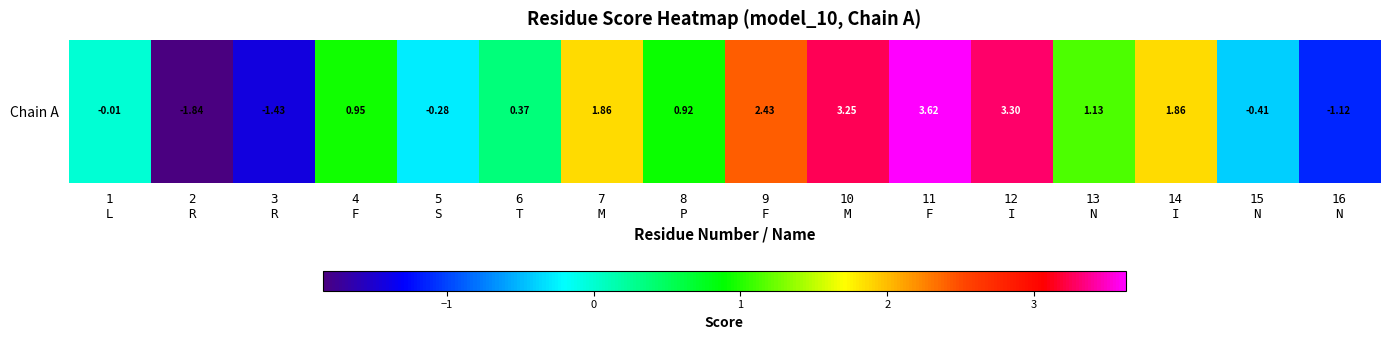

List the labels in order of value, smallest first.

2
R, 3
R, 16
N, 15
N, 5
S, 1
L, 6
T, 8
P, 4
F, 13
N, 7
M, 14
I, 9
F, 10
M, 12
I, 11
F